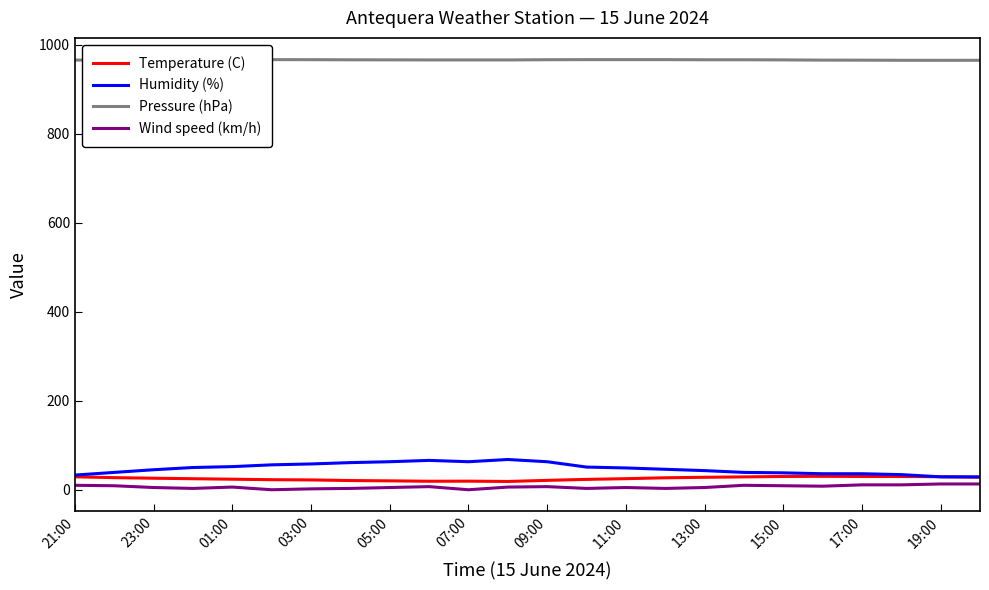

The value of Humidity (%) at 15:00 is 38.0. True or false?

True